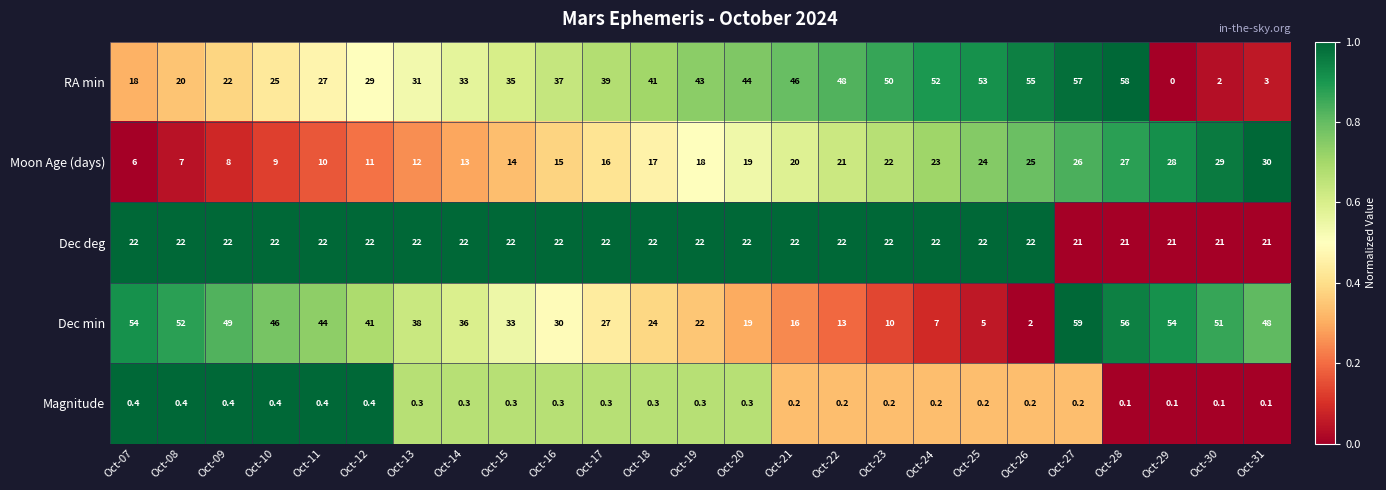

Which series has the largest total across all categories?

RA min